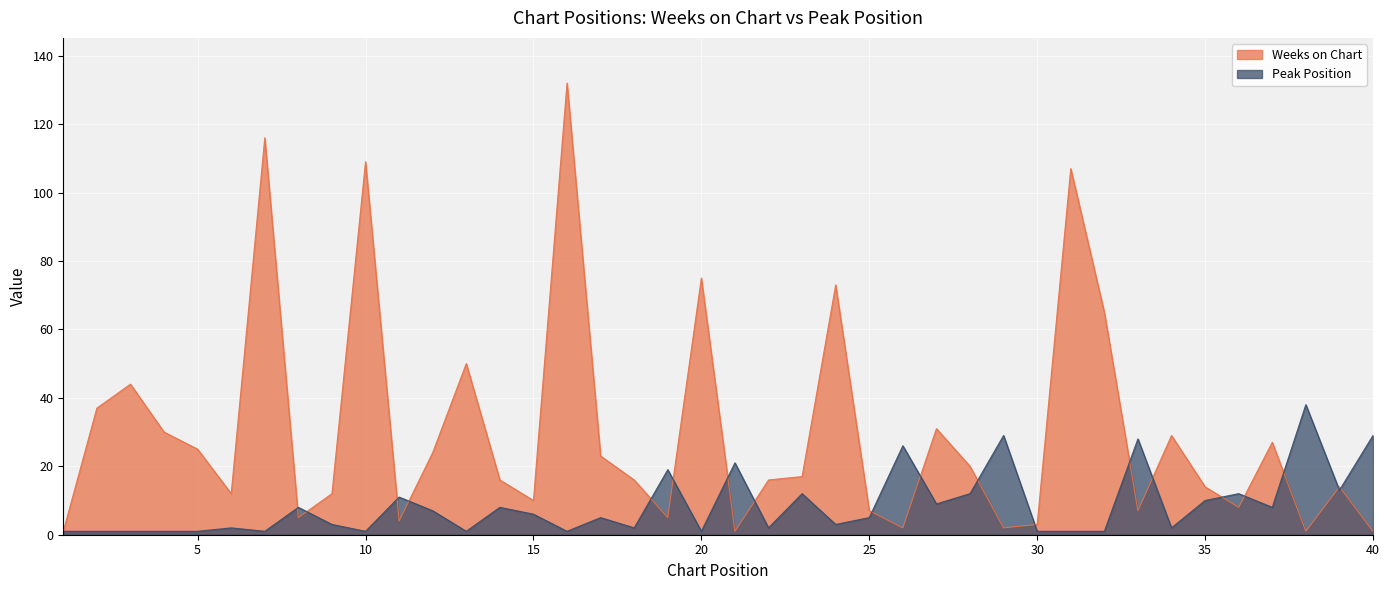

Reading left to right, what are all the values shown in this chart?

Weeks on Chart: 1	37	44	30	25	12	116	5	12	109	4	24	50	16	10	132	23	16	5	75	1	16	17	73	7	2	31	20	2	3	107	65	7	29	14	8	27	1	14	1
Peak Position: 1	1	1	1	1	2	1	8	3	1	11	7	1	8	6	1	5	2	19	1	21	2	12	3	5	26	9	12	29	1	1	1	28	2	10	12	8	38	13	29